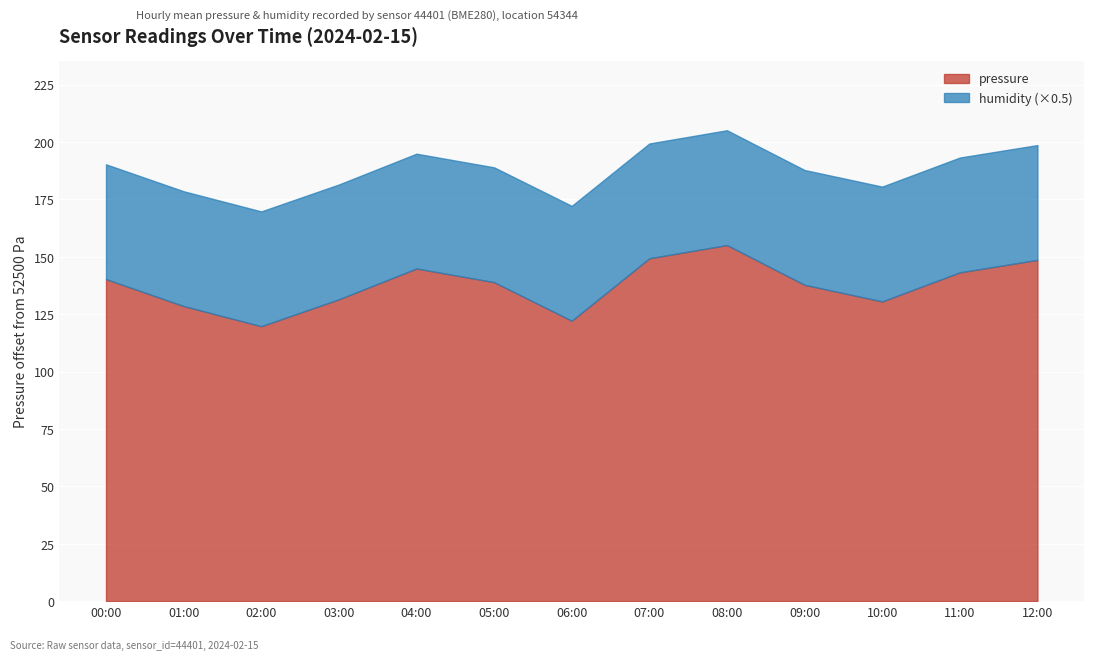

True or false: pressure and humidity cross at least once.

False